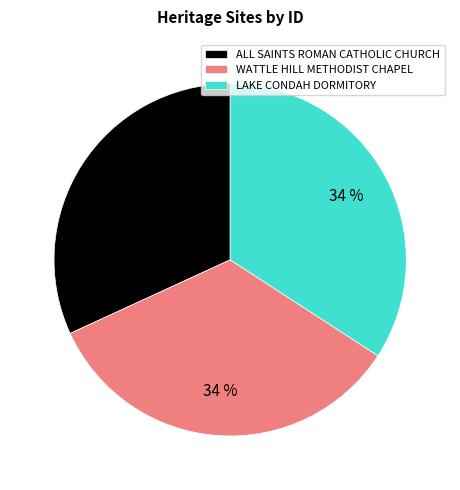

What is the smallest slice in the pie chart?

ALL SAINTS ROMAN CATHOLIC CHURCH